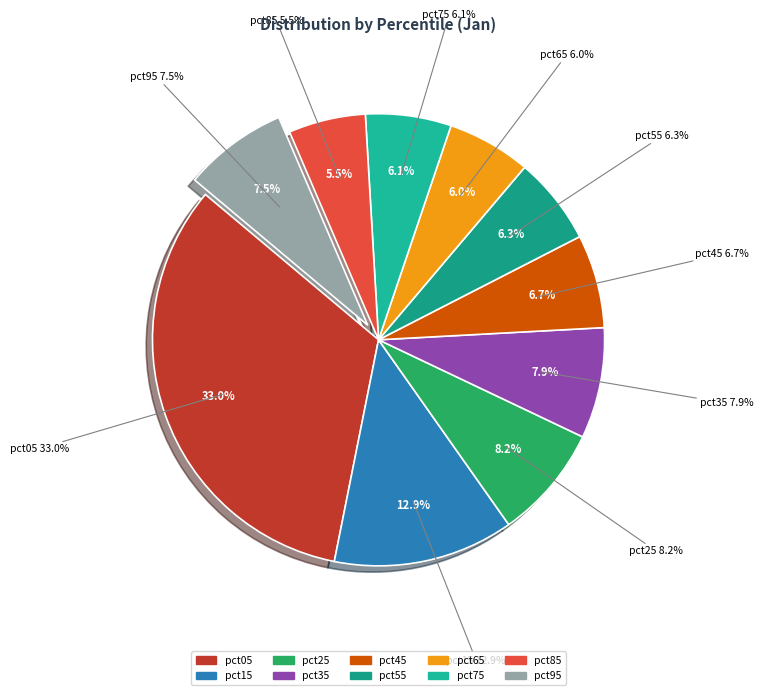

Is it true that pct35 is 1% of the pie?

False